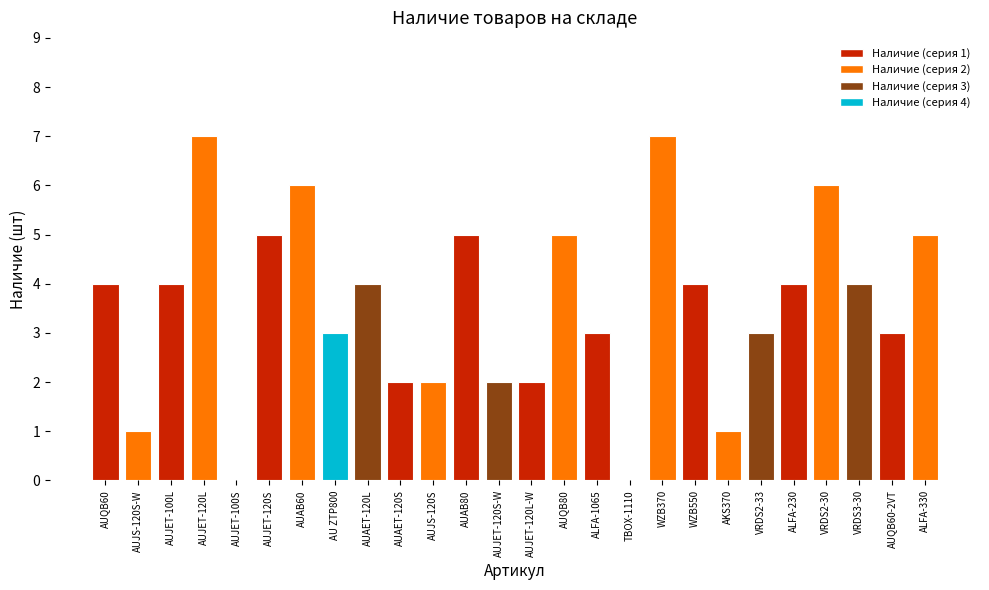

What is the greatest value displayed?

7